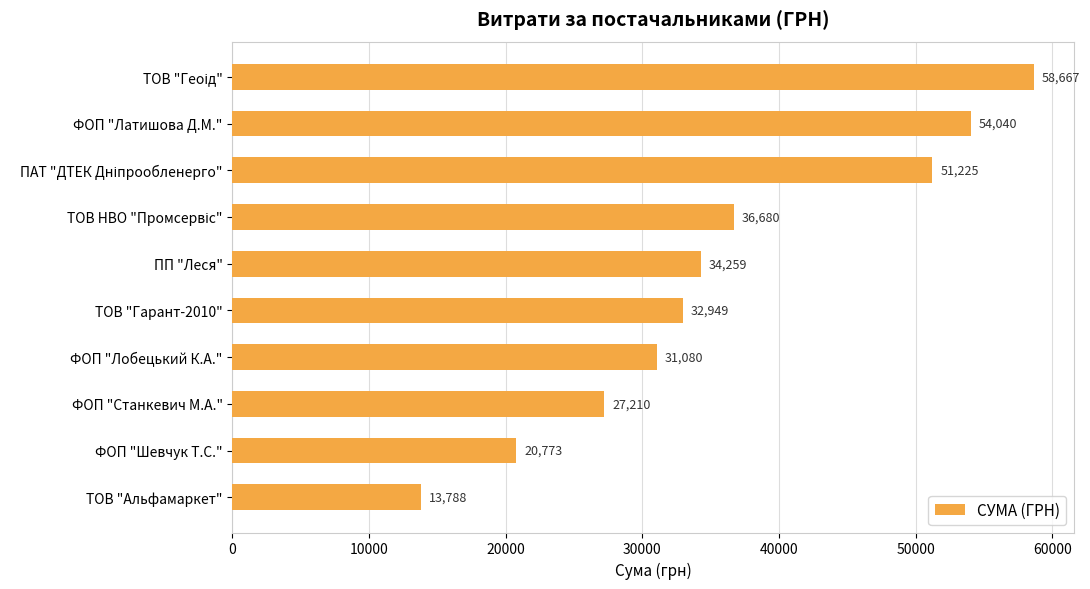

Count the number of values greater than 34258.

5